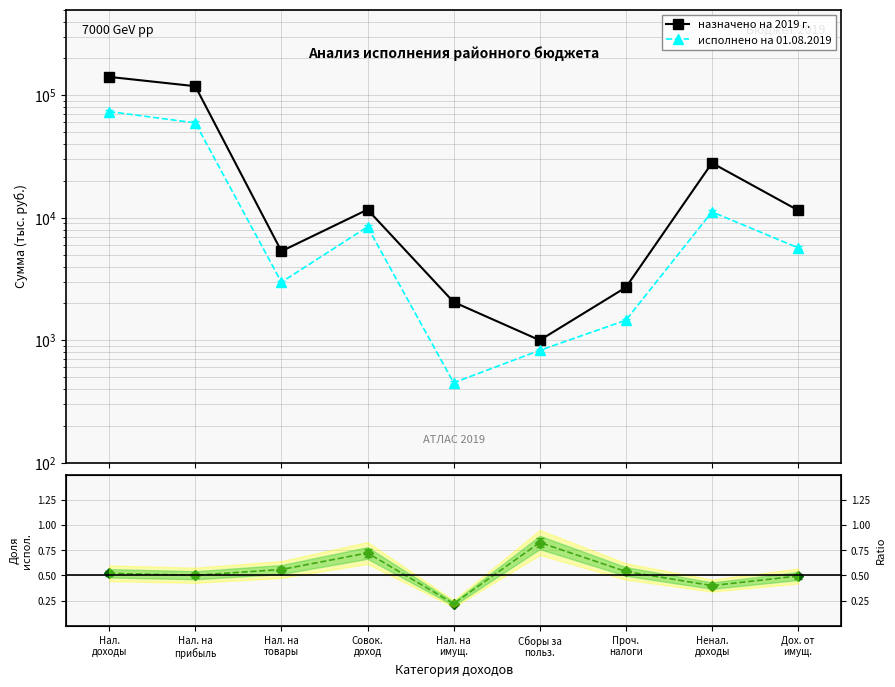

What is the difference between the назначено на 2019 г. values at Нал. на
имущ. and Проч.
налоги?

650.0